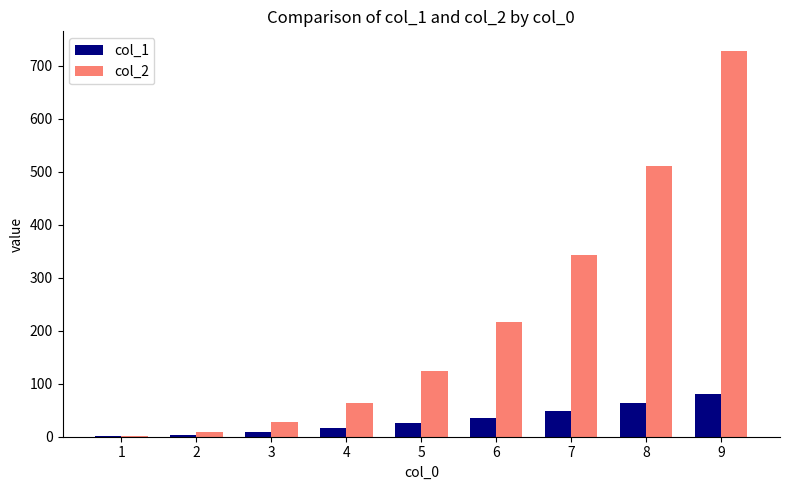

How many distinct data groups are displayed?

2